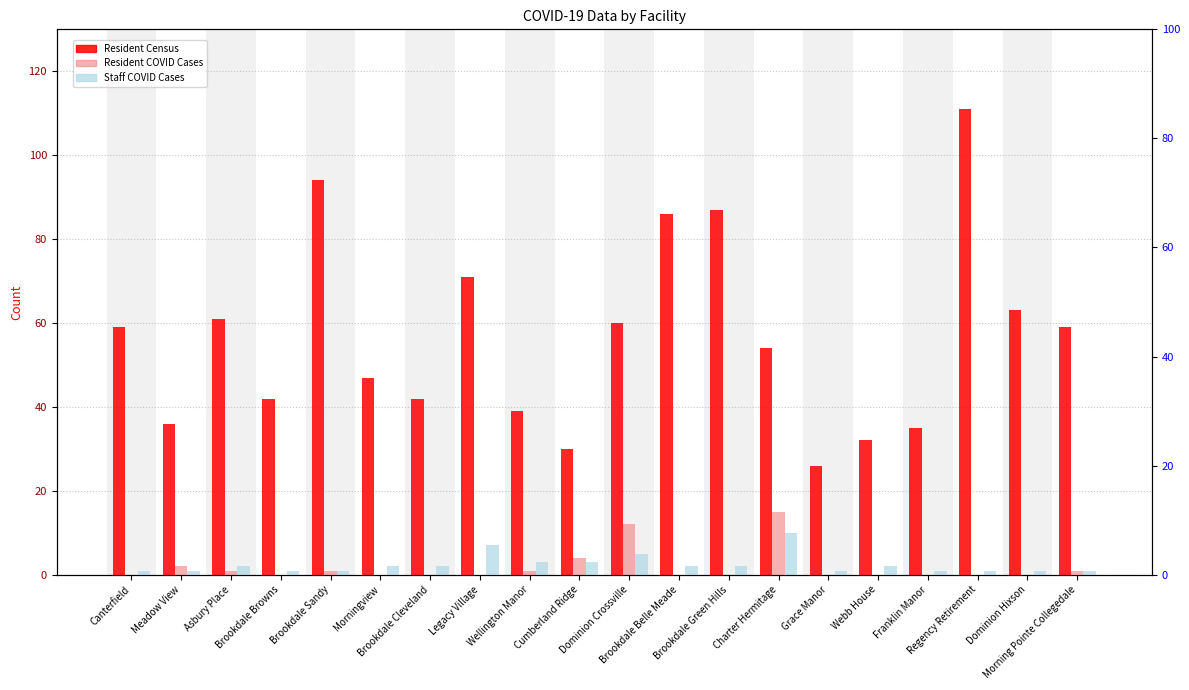

Reading right to left, extract all data points from this chart.

Resident Census: 59	63	111	35	32	26	54	87	86	60	30	39	71	42	47	94	42	61	36	59
Resident COVID Cases: 1	0	0	0	0	0	15	0	0	12	4	1	0	0	0	1	0	1	2	0
Staff COVID Cases: 1	1	1	1	2	1	10	2	2	5	3	3	7	2	2	1	1	2	1	1